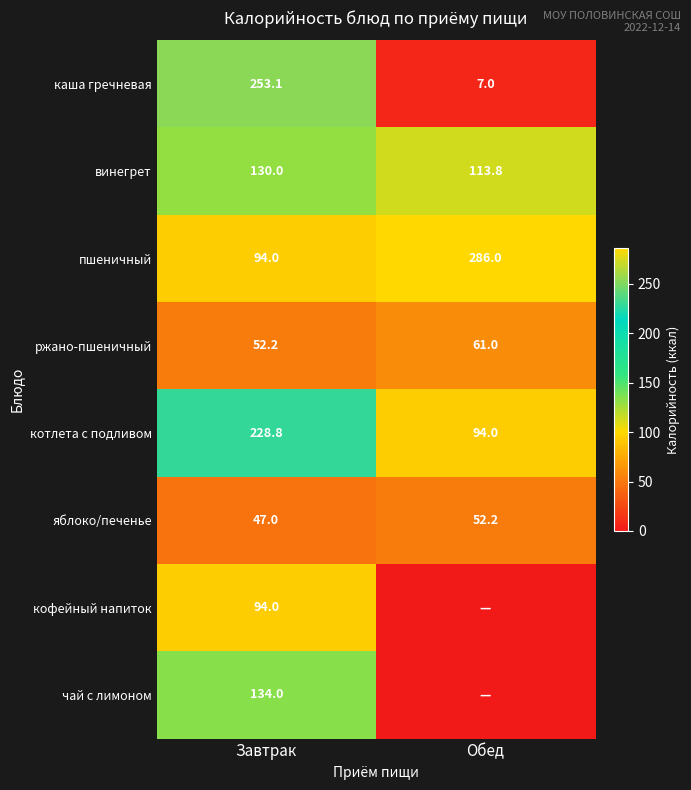

What is the difference between the highest and lowest values at Обед?

286.0